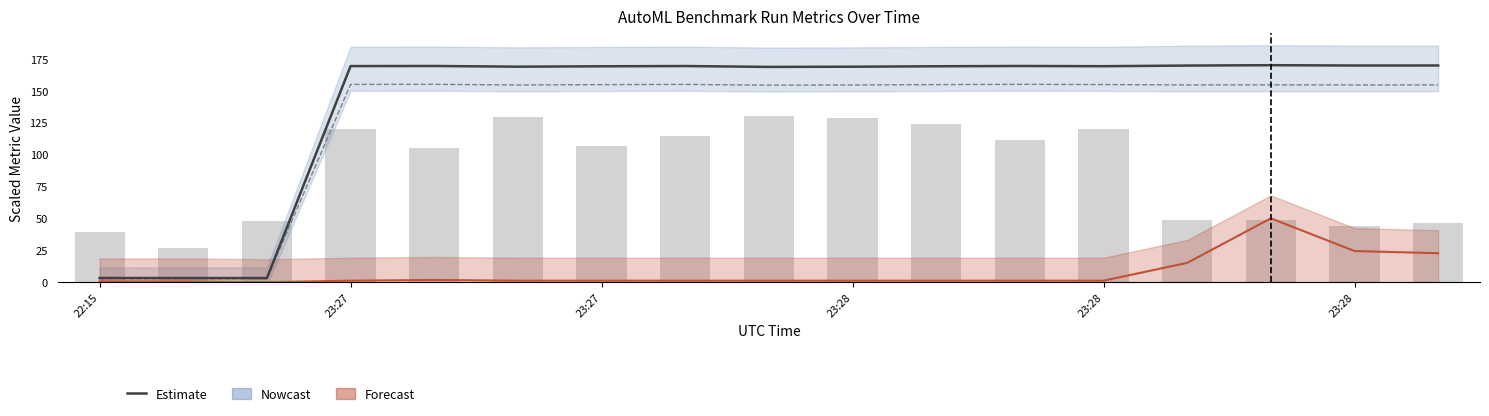

What is the label of the 12th bar from the left?

11